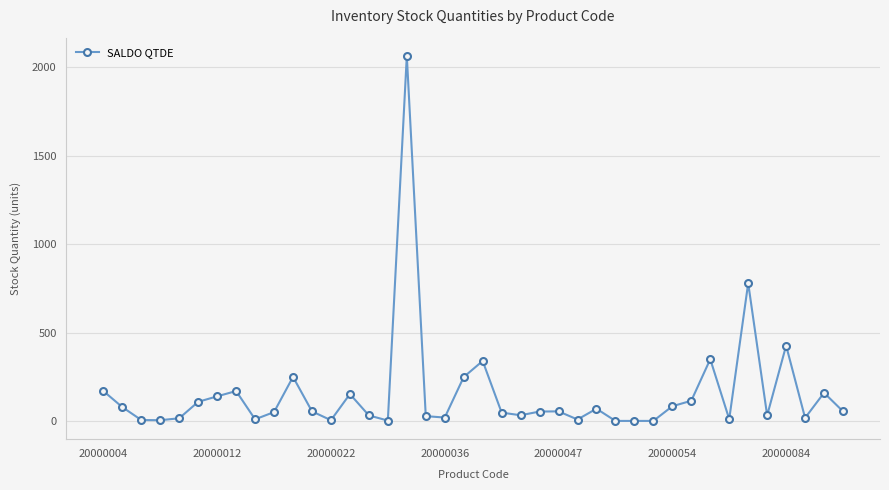

What is the difference between the maximum and second lowest values?

2064